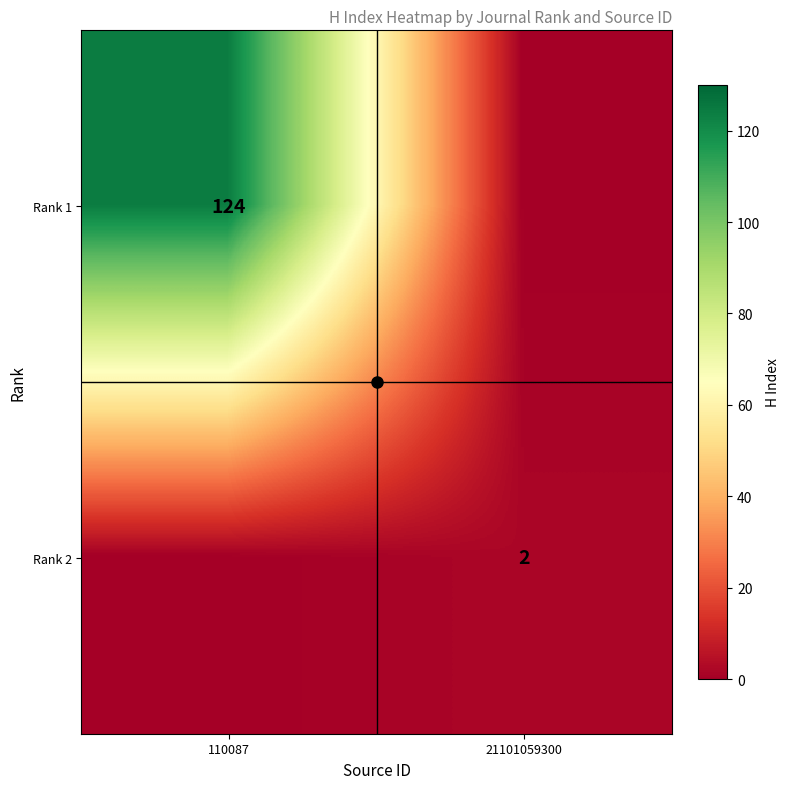

Which category has the highest value in the Rank 1 series?

110087